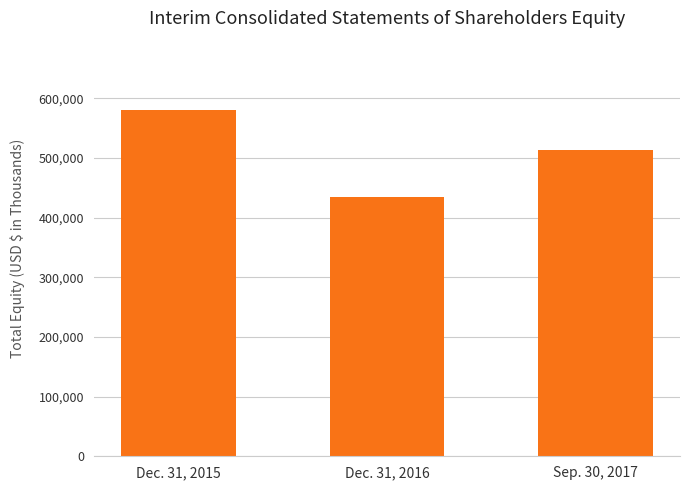

How many data points are less than 512979?

1